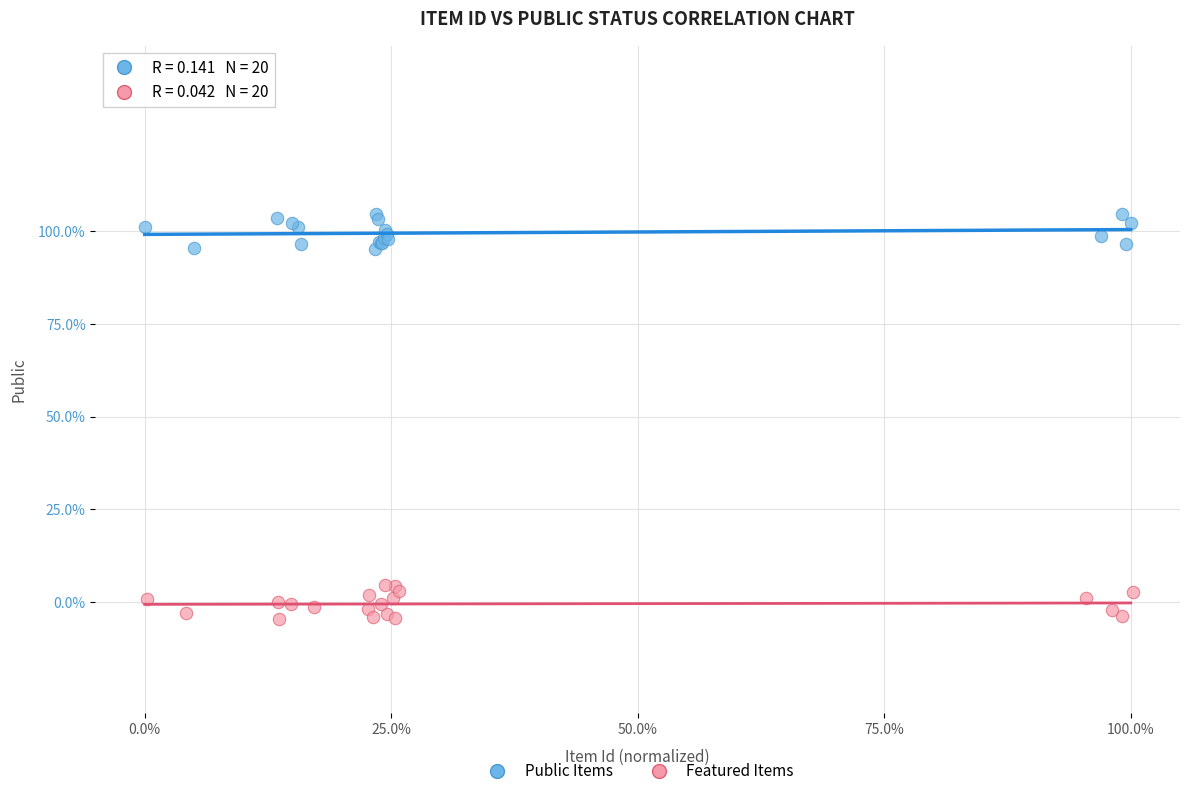

Which series reaches the maximum Y coordinate?

Public Items